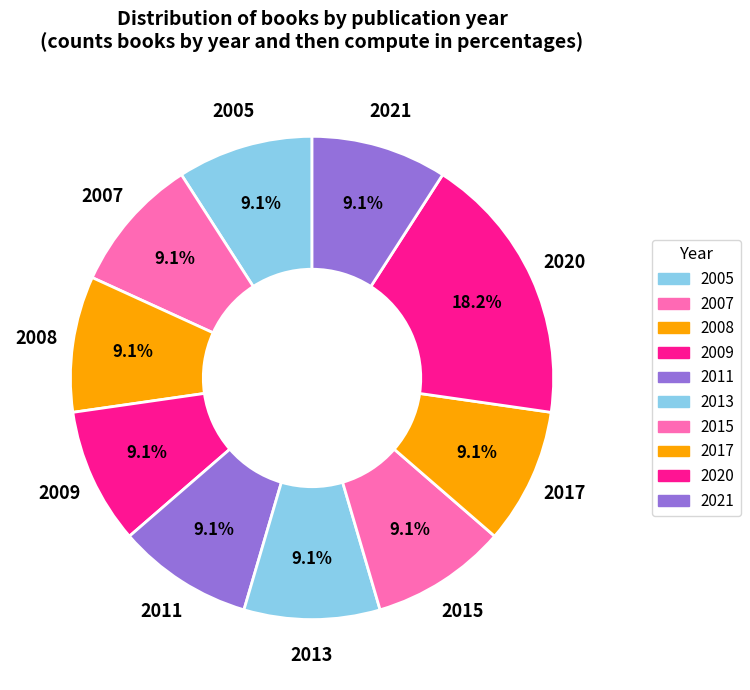

The 2008 slice represents 9% of the pie. True or false?

True